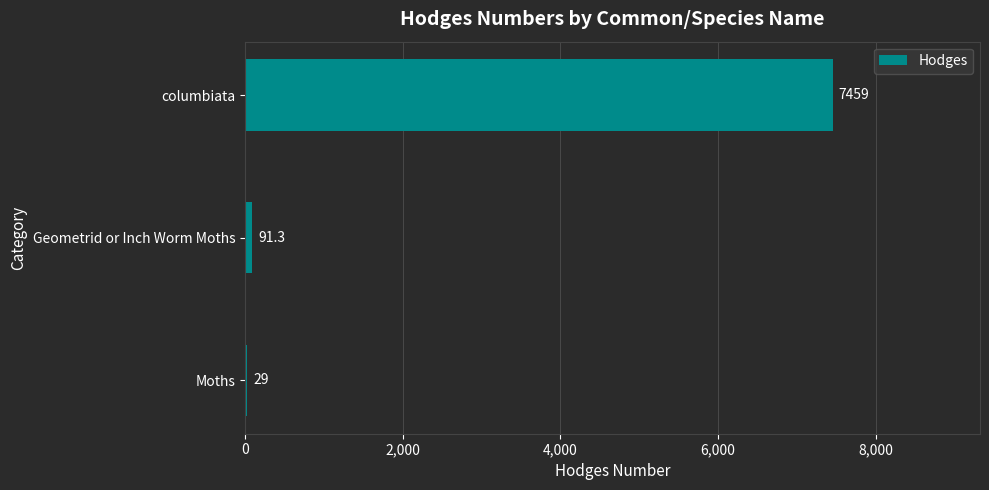

List the labels in order of value, smallest first.

Moths, Geometrid or Inch Worm Moths, columbiata